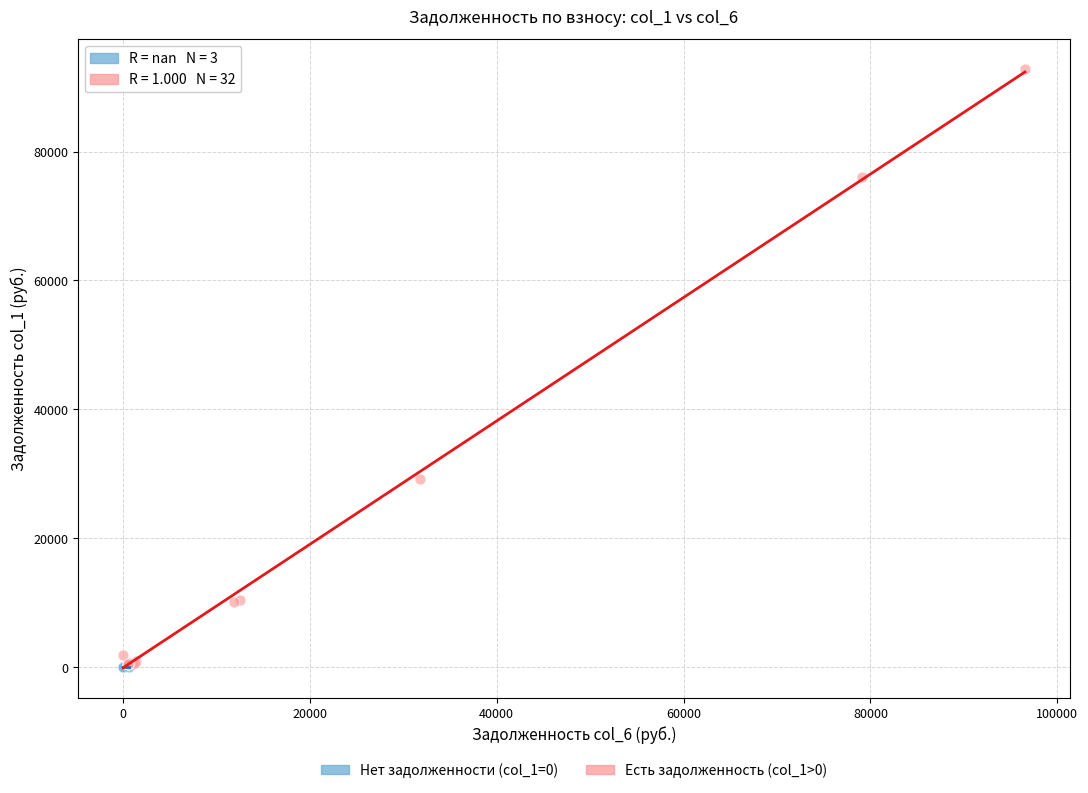

Which series contains the highest Y value?

Есть задолженность (col_1>0)